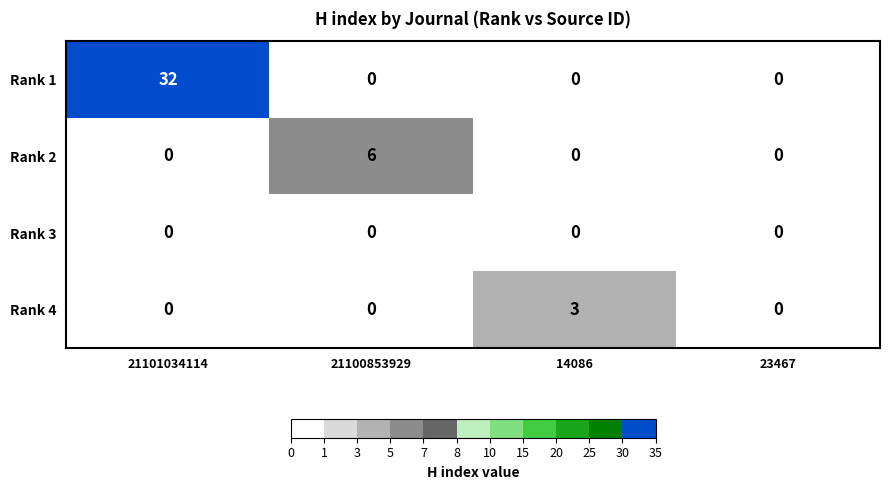

Reading left to right, transcribe all the data shown in this chart.

Rank 1: 32	0	0	0
Rank 2: 0	6	0	0
Rank 3: 0	0	0	0
Rank 4: 0	0	3	0